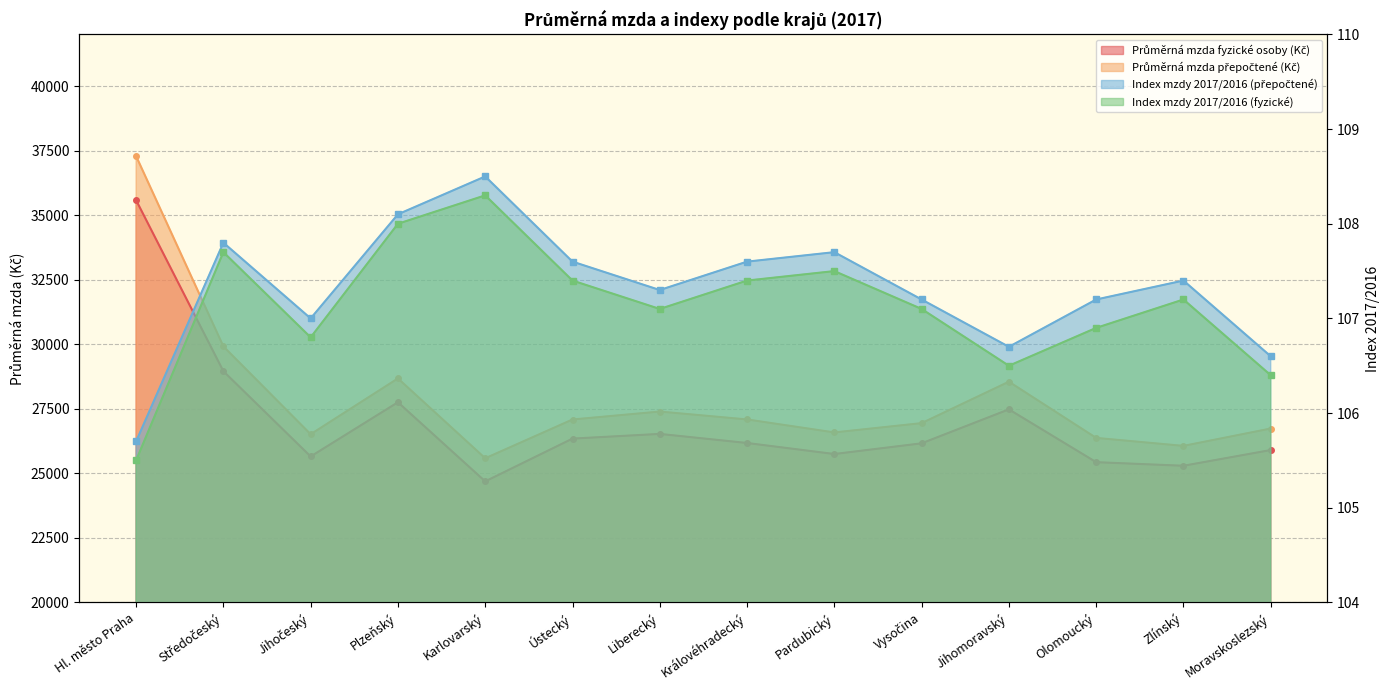

Is it true that Index mzdy 2017/2016 (přepočtené) equals 143.3 at Královéhradecký?

False